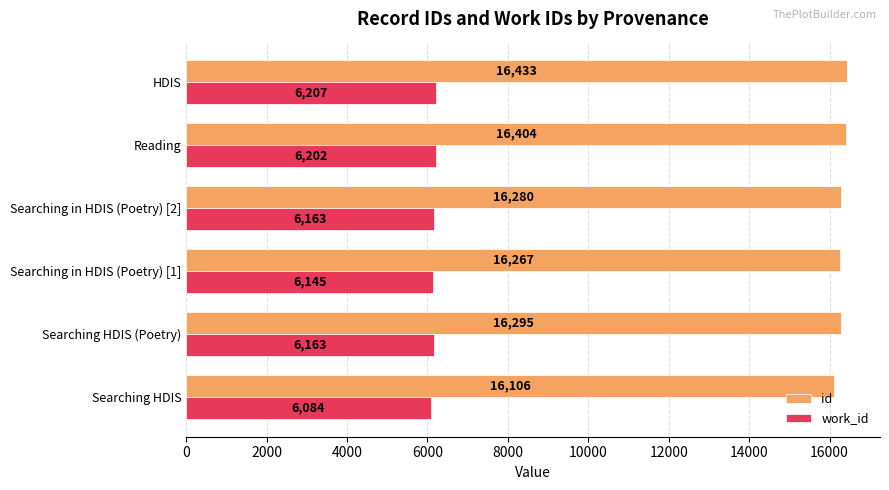

What is the maximum value shown in the chart?

16433